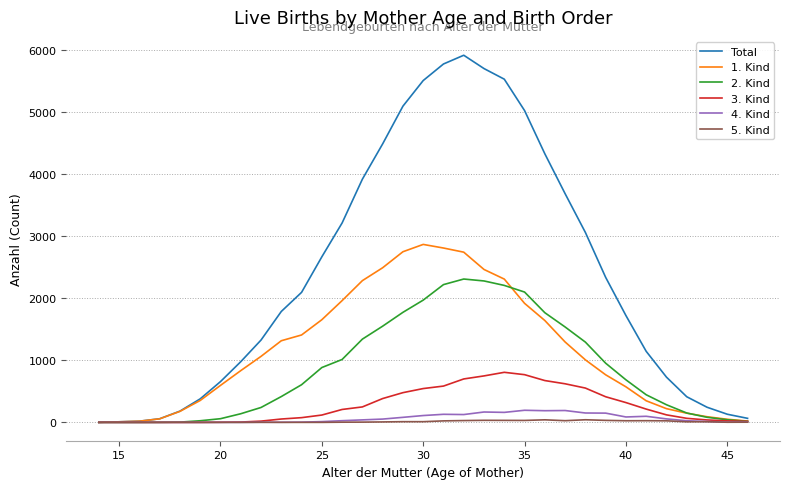

How many lines are shown in the chart?

6